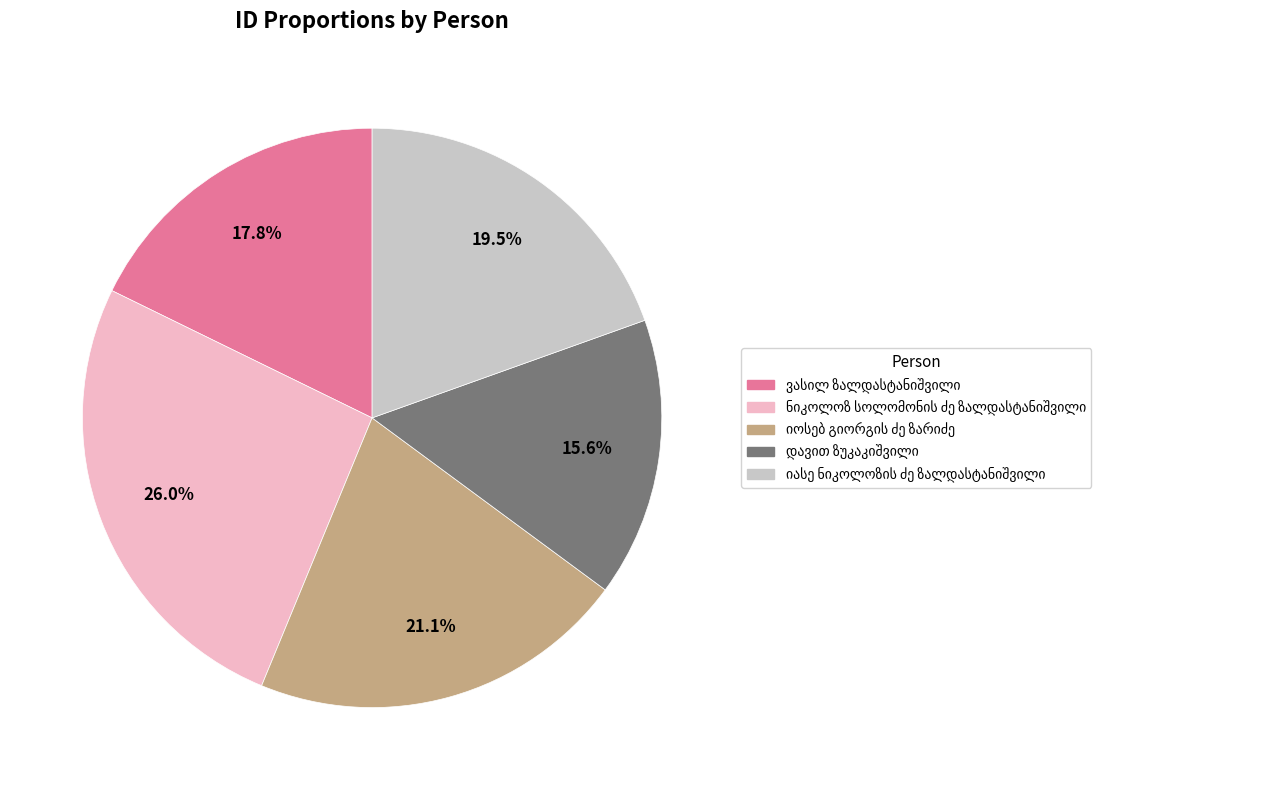

Is there a majority slice in this chart?

No